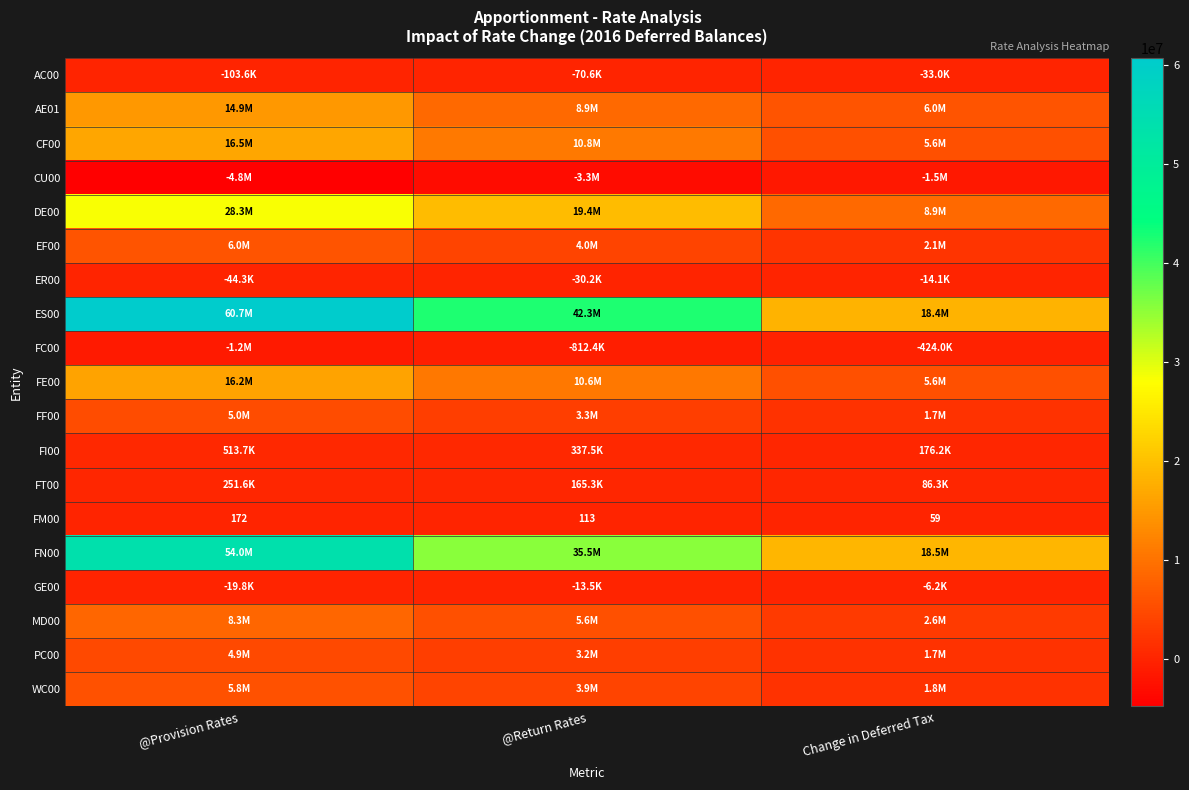

What is the difference between the highest and lowest values at Change in Deferred Tax?

20058581.1